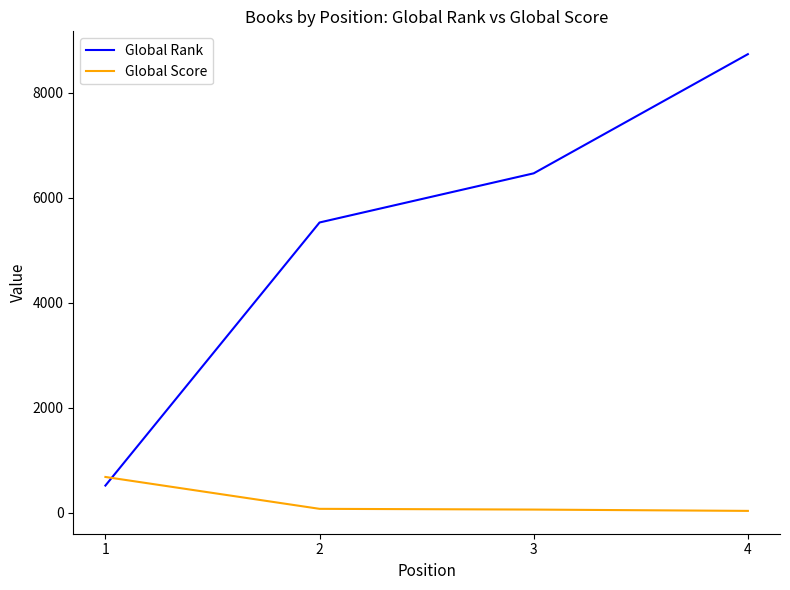

What is the sum of the Global Score values at 1 and 4?

712